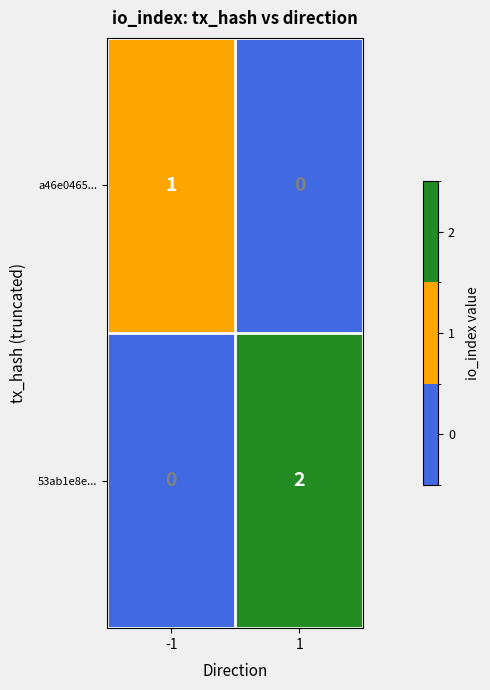

What is the spread (max minus min) of values at 1?

2